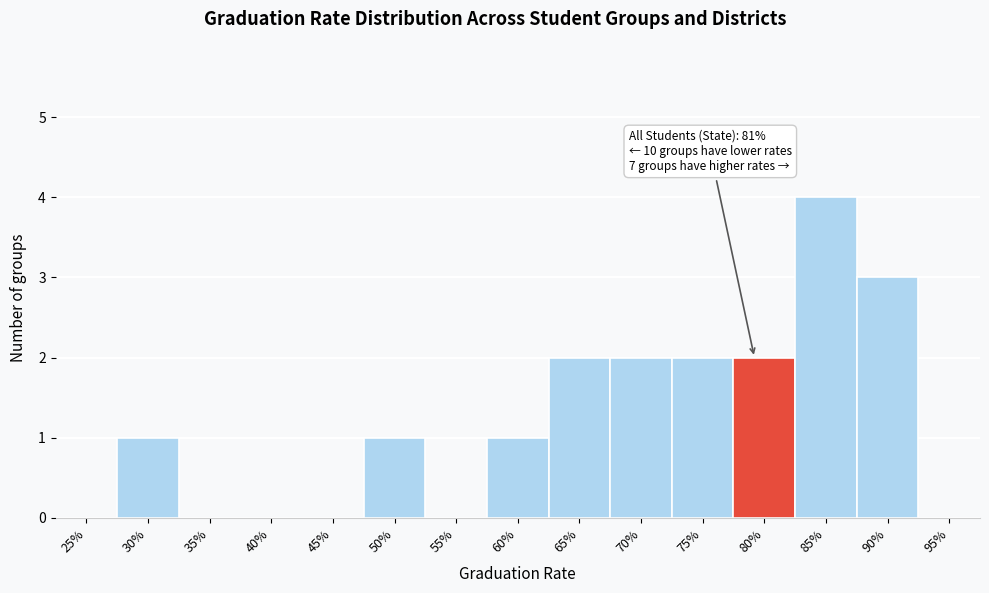

Reading right to left, list all the values displayed in this chart.

95%=0	90%=3	85%=4	80%=2	75%=2	70%=2	65%=2	60%=1	55%=0	50%=1	45%=0	40%=0	35%=0	30%=1	25%=0